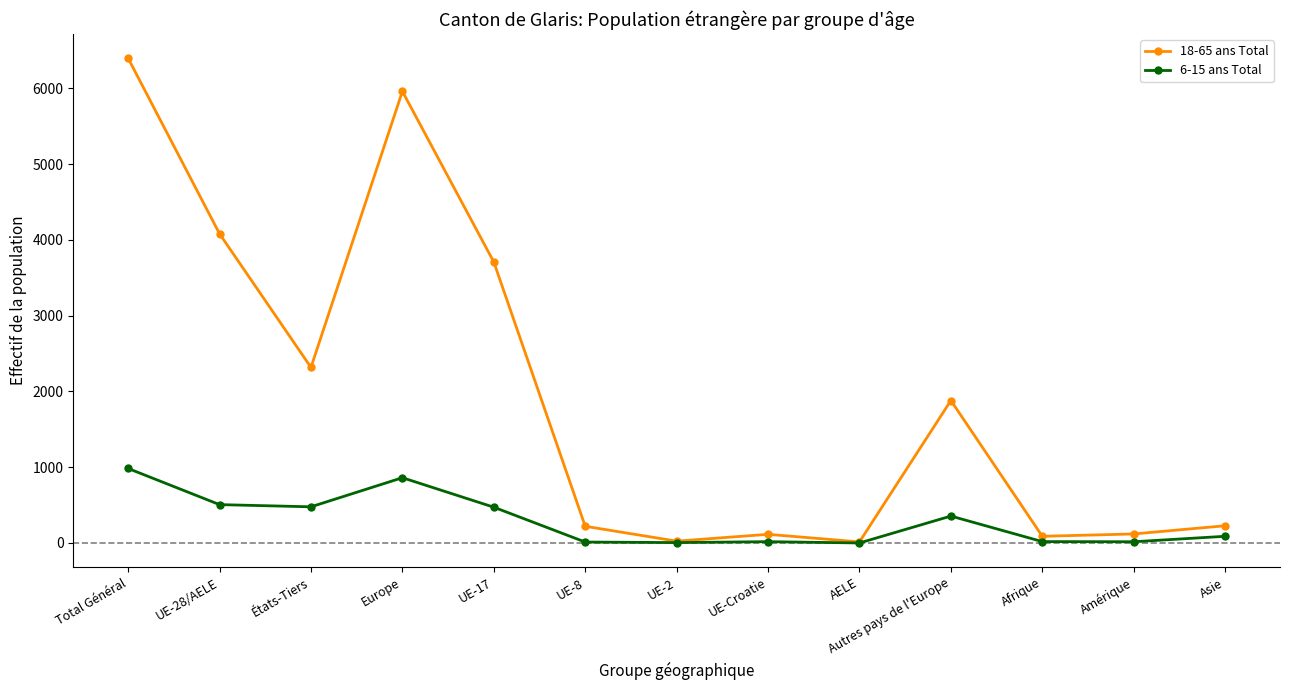

Is it true that 6-15 ans Total equals 983 at Total Général?

True